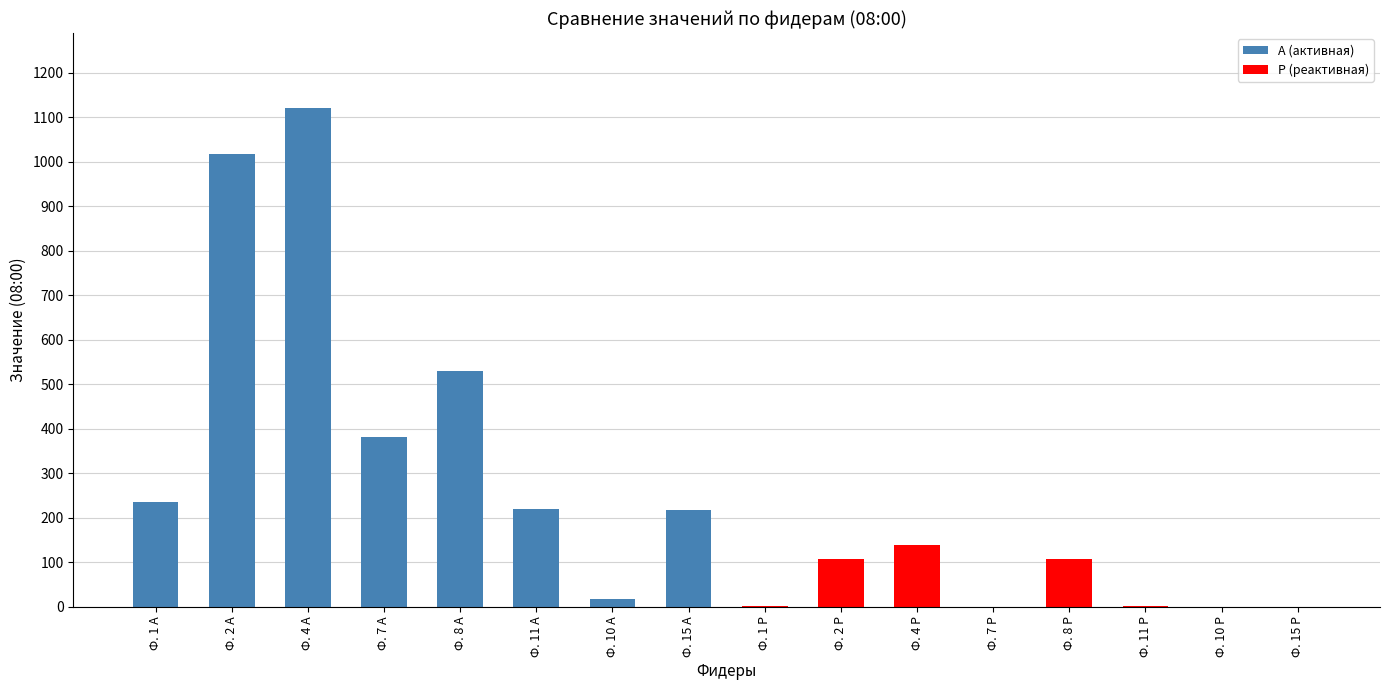

Which has a higher value, Ф. 2 Р or Ф. 10 А?

Ф. 2 Р